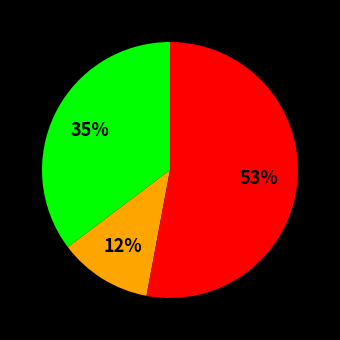

To the nearest percent, what is the average slice percentage?

33%